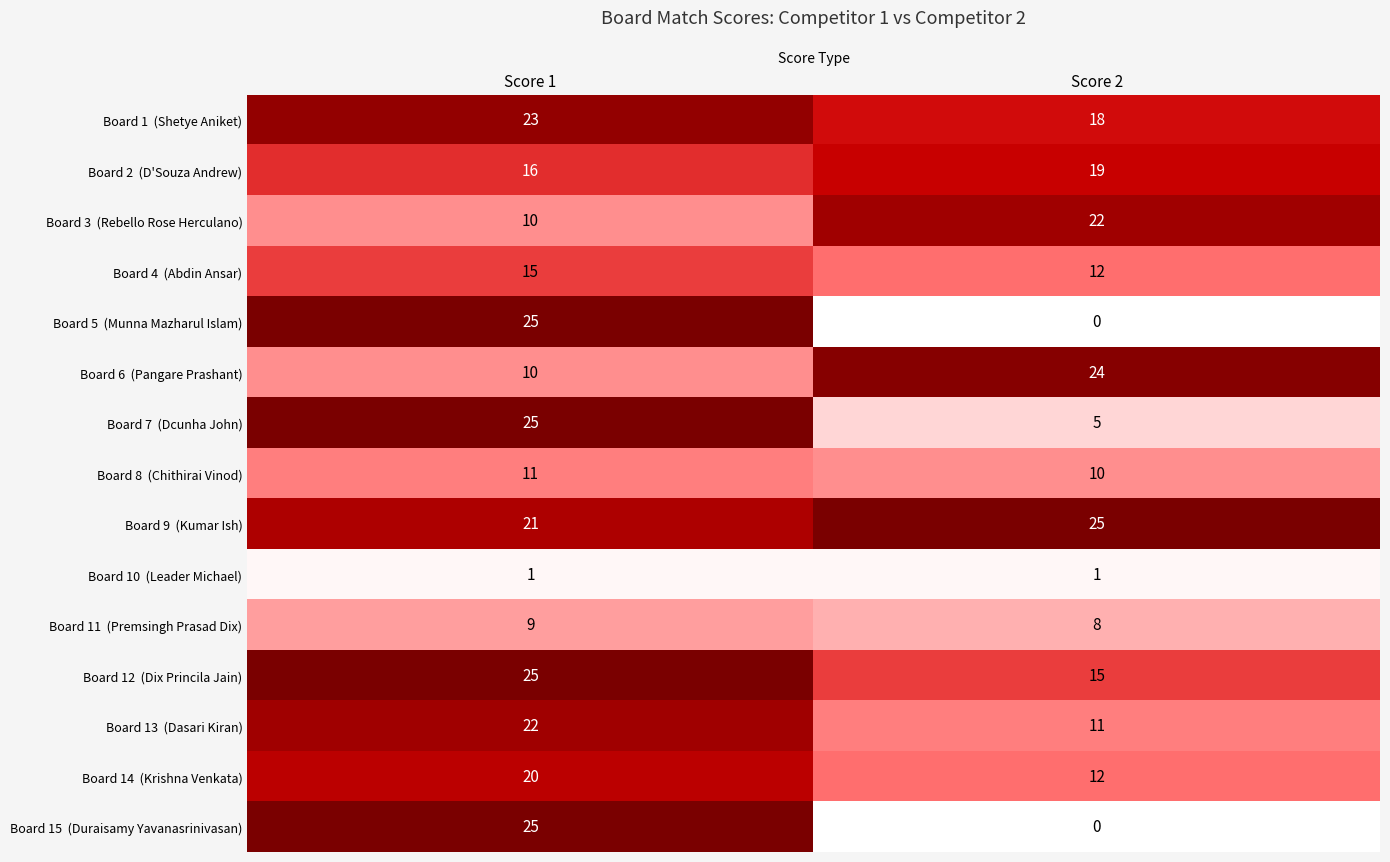

What is the difference between the highest and lowest values at Score 1?

24